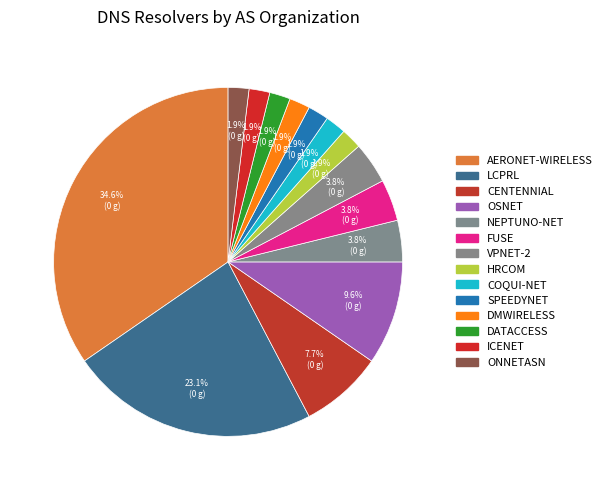

What is the ratio of the value at DMWIRELESS to the value at DATACCESS?

1.0